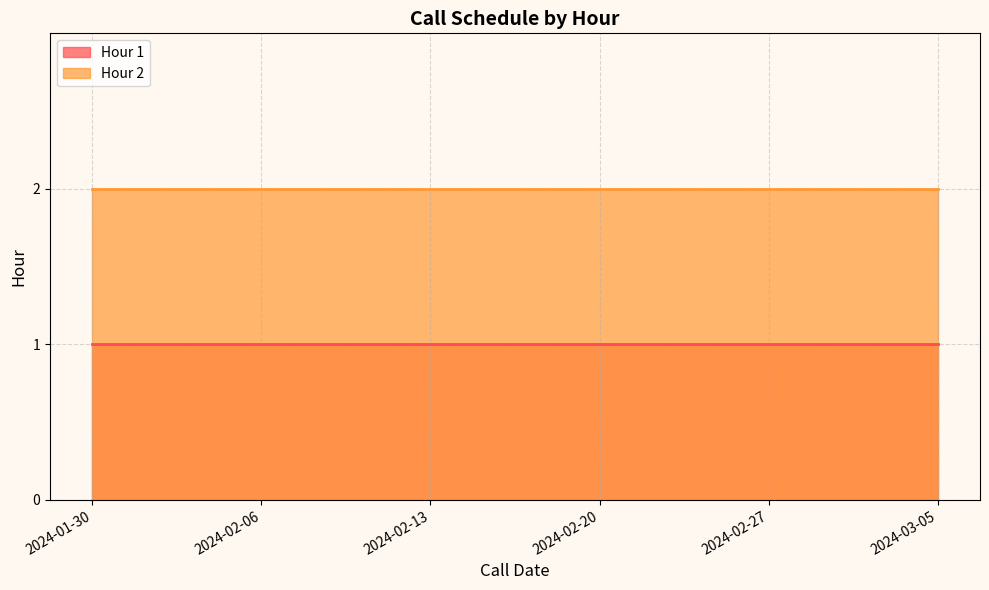

Between 2024-02-06 and 2024-02-20, which series saw the biggest shift?

Hour 1